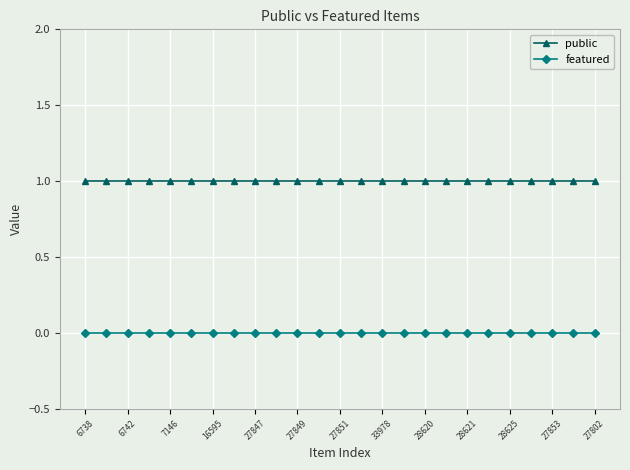

True or false: featured and public cross at least once.

False